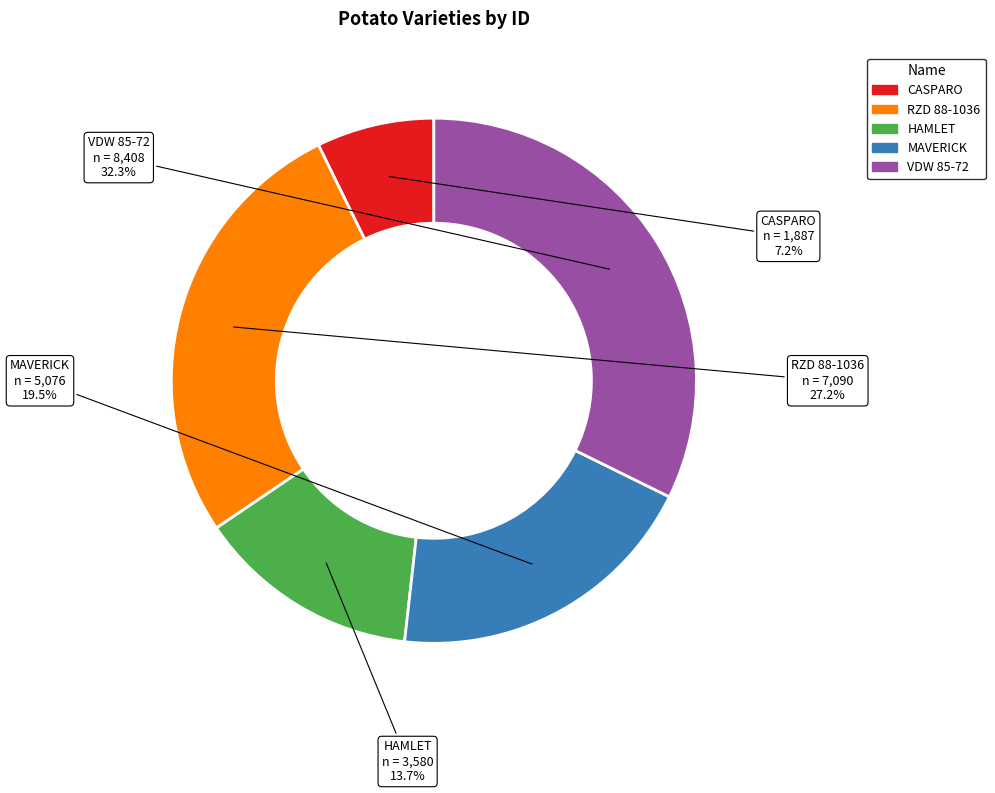

Is it true that VDW 85-72 is 32% of the pie?

True